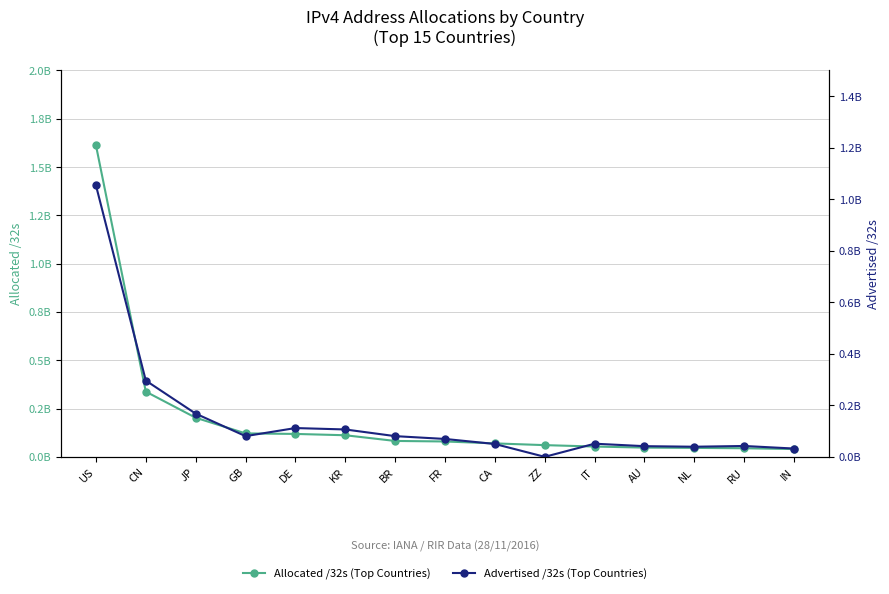

Reading left to right, list all the values displayed in this chart.

Allocated /32s (Top Countries): US=1.6	CN=0.3	JP=0.2	GB=0.1	DE=0.1	KR=0.1	BR=0.1	FR=0.1	CA=0.1	ZZ=0.1	IT=0.1	AU=0.0	NL=0.0	RU=0.0	IN=0.0
Advertised /32s (Top Countries): US=1.1	CN=0.3	JP=0.2	GB=0.1	DE=0.1	KR=0.1	BR=0.1	FR=0.1	CA=0.1	ZZ=0.0	IT=0.1	AU=0.0	NL=0.0	RU=0.0	IN=0.0